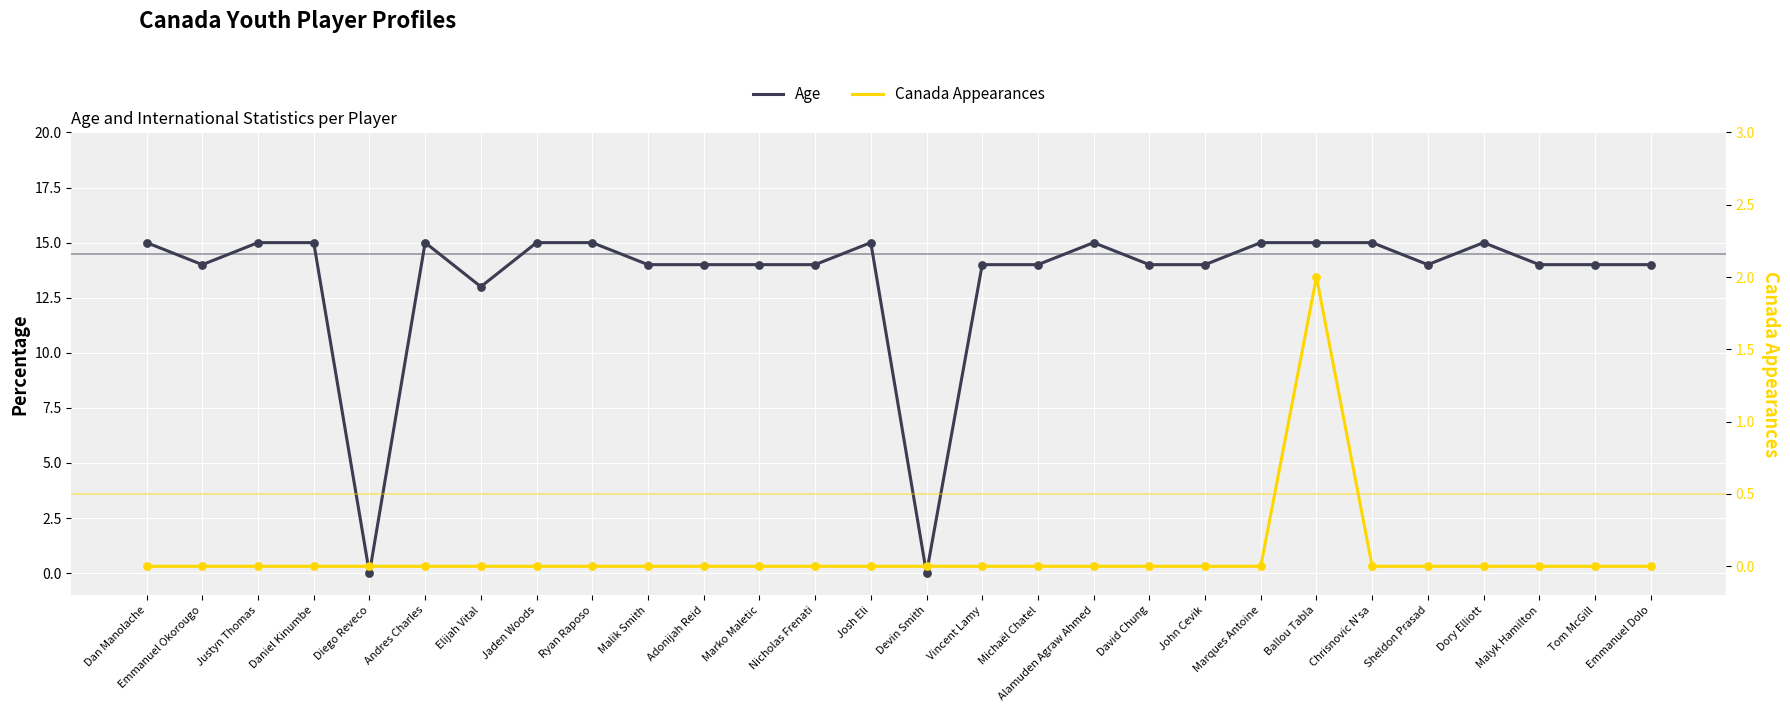

Is the value of Canada Appearances at Marques Antoine greater than the value of Age at John Cevik?

No